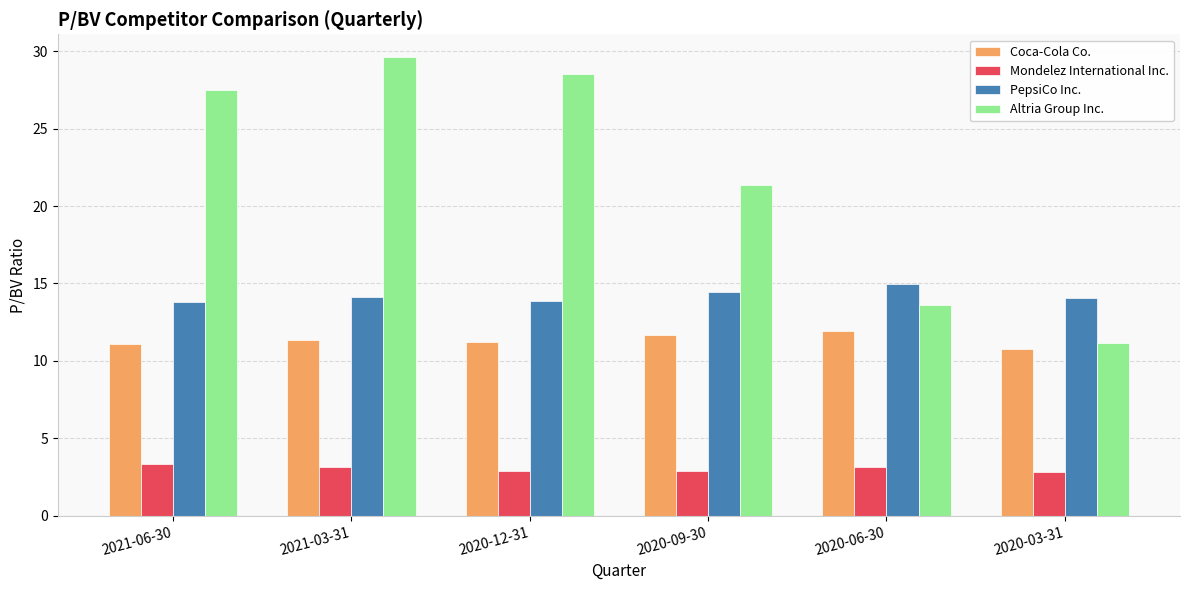

At 2020-09-30, list the series in order from smallest to largest.

Mondelez International Inc., Coca-Cola Co., PepsiCo Inc., Altria Group Inc.